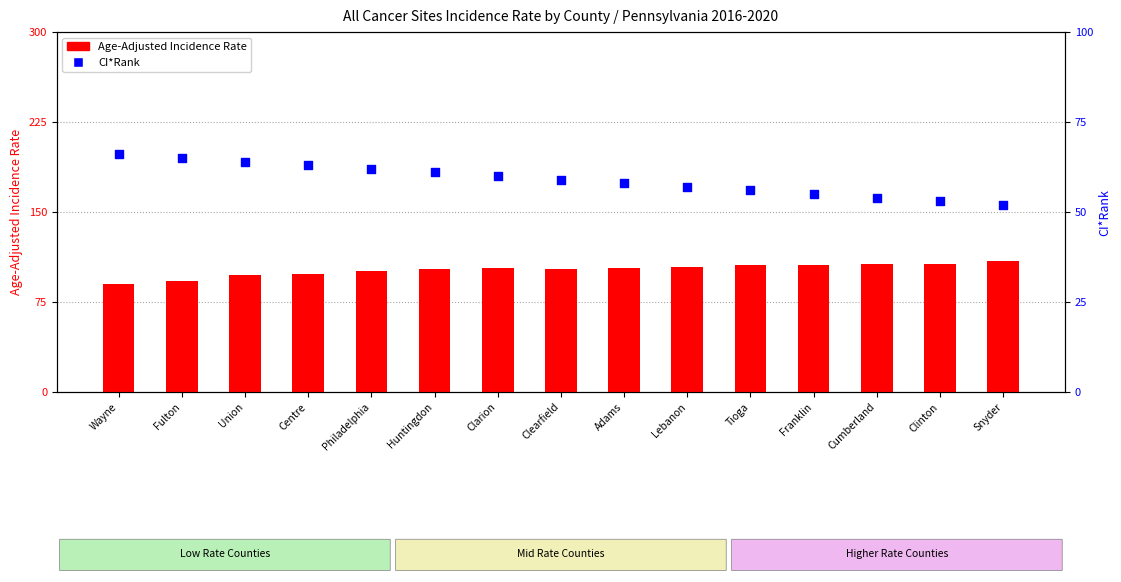

Which series has the largest total across all categories?

Age-Adjusted Incidence Rate